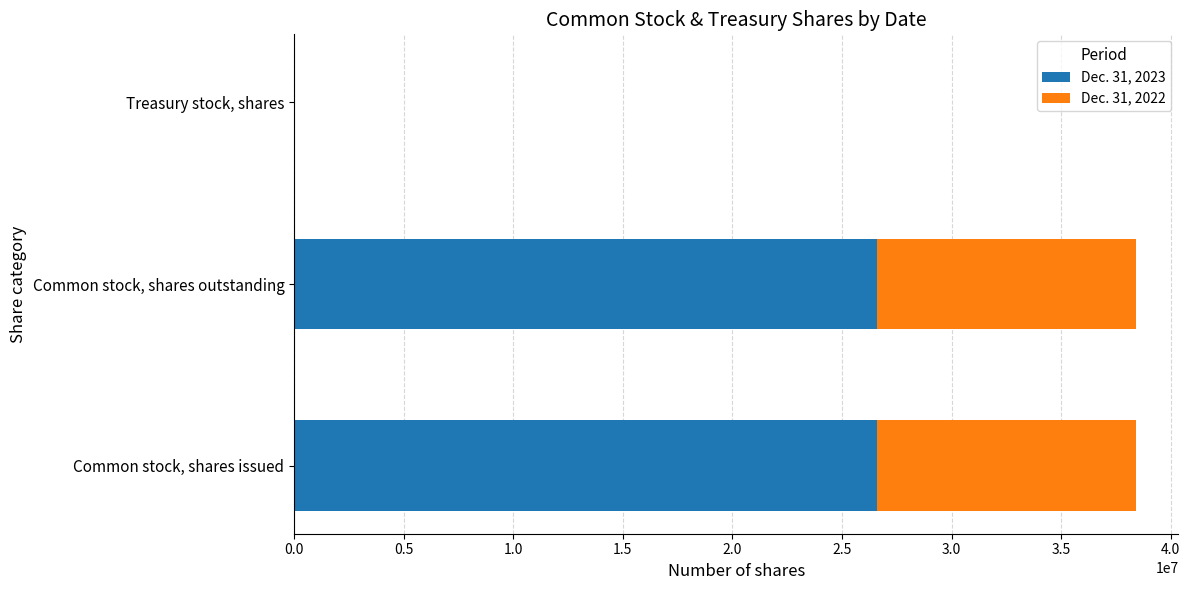

True or false: Dec. 31, 2023 has a value of 26592637 at Common stock, shares issued.

True